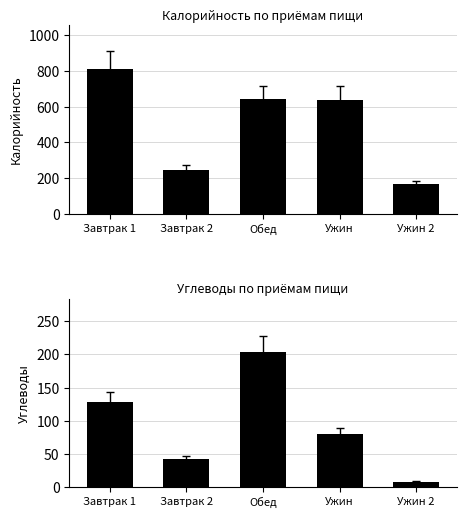

How many bars are there in total?

10